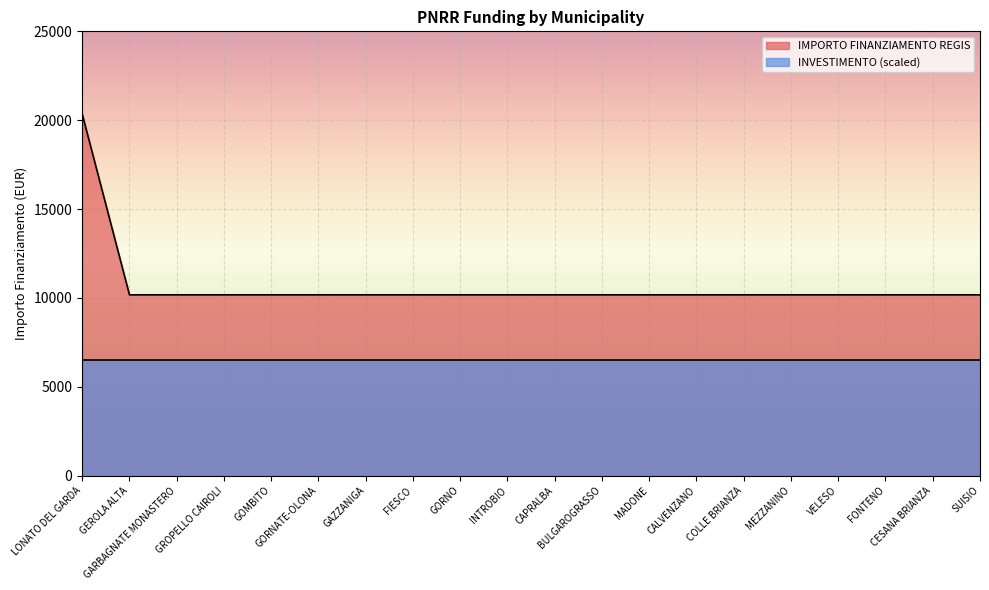

Where is the data nearest to the value 15258?

LONATO DEL GARDA